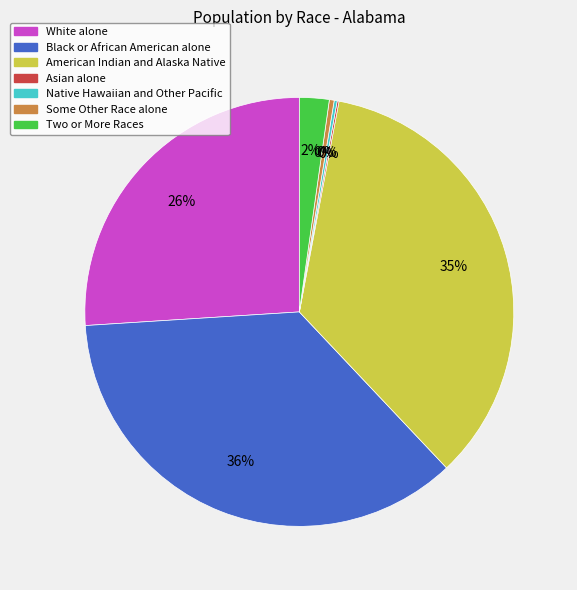

True or false: White alone accounts for 12% of the total.

False